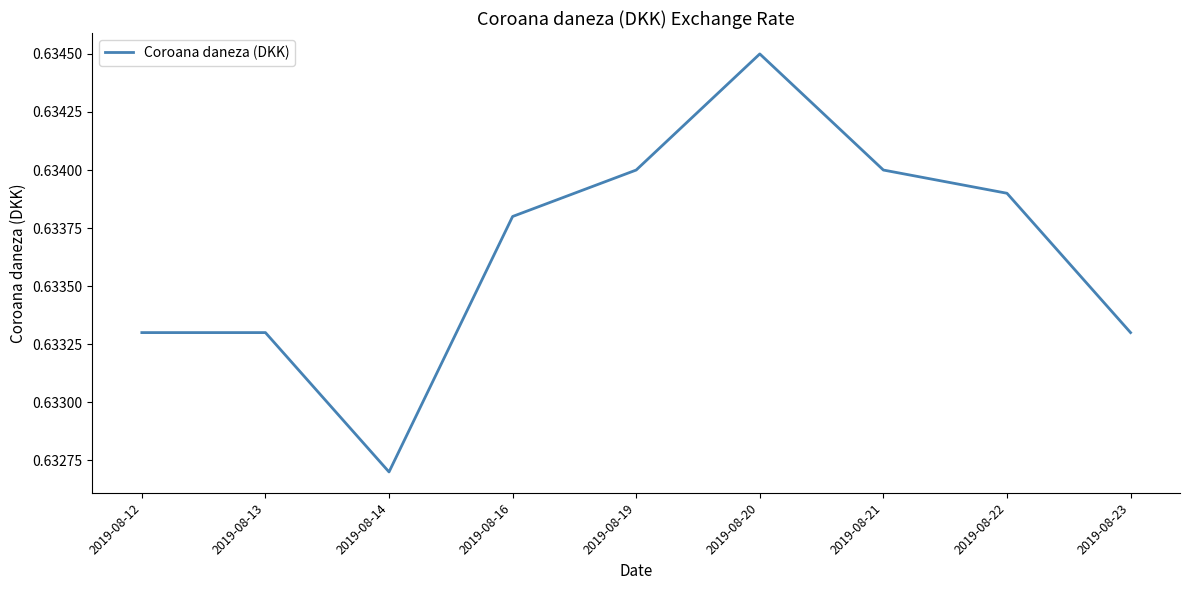

How many lines are shown in the chart?

1